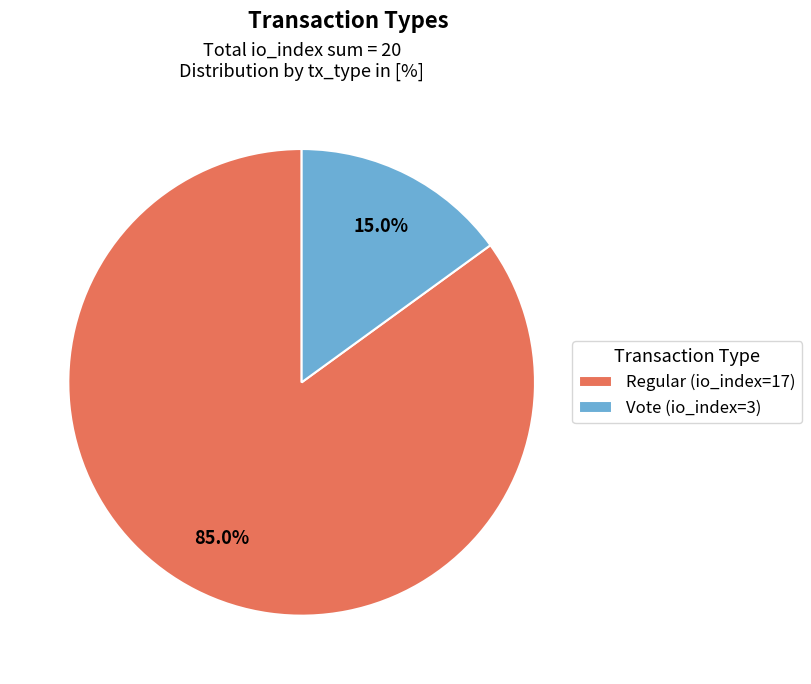

What is the smallest slice in the pie chart?

Vote (io_index=3)